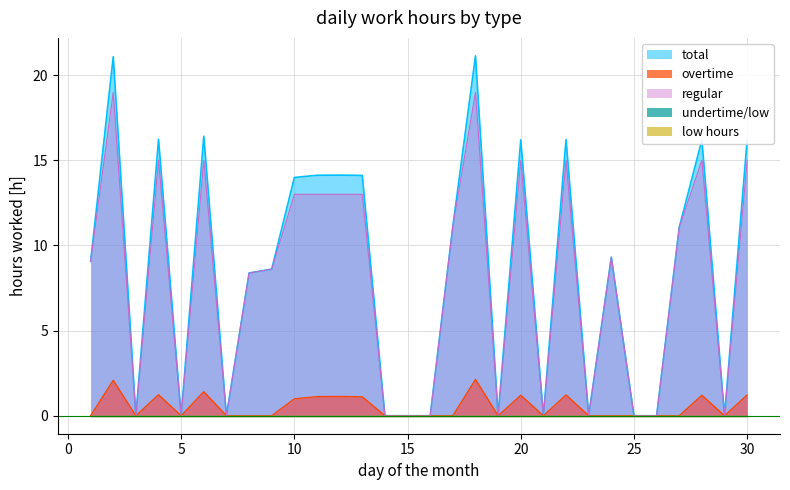

How many data points in total are above 9?

16